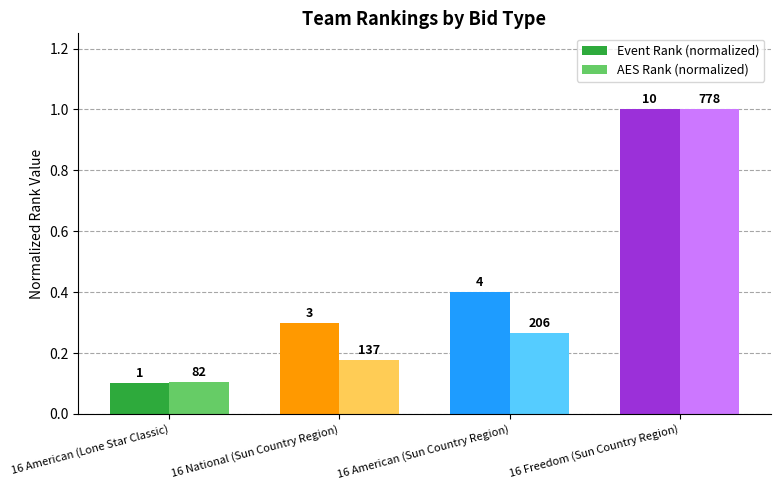

How many bars are there in total?

8